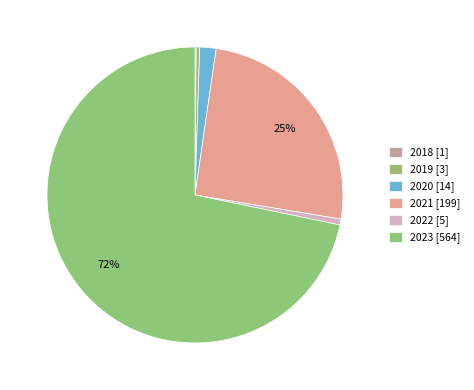

What percentage is the 2020 slice, to the nearest percent?

2%